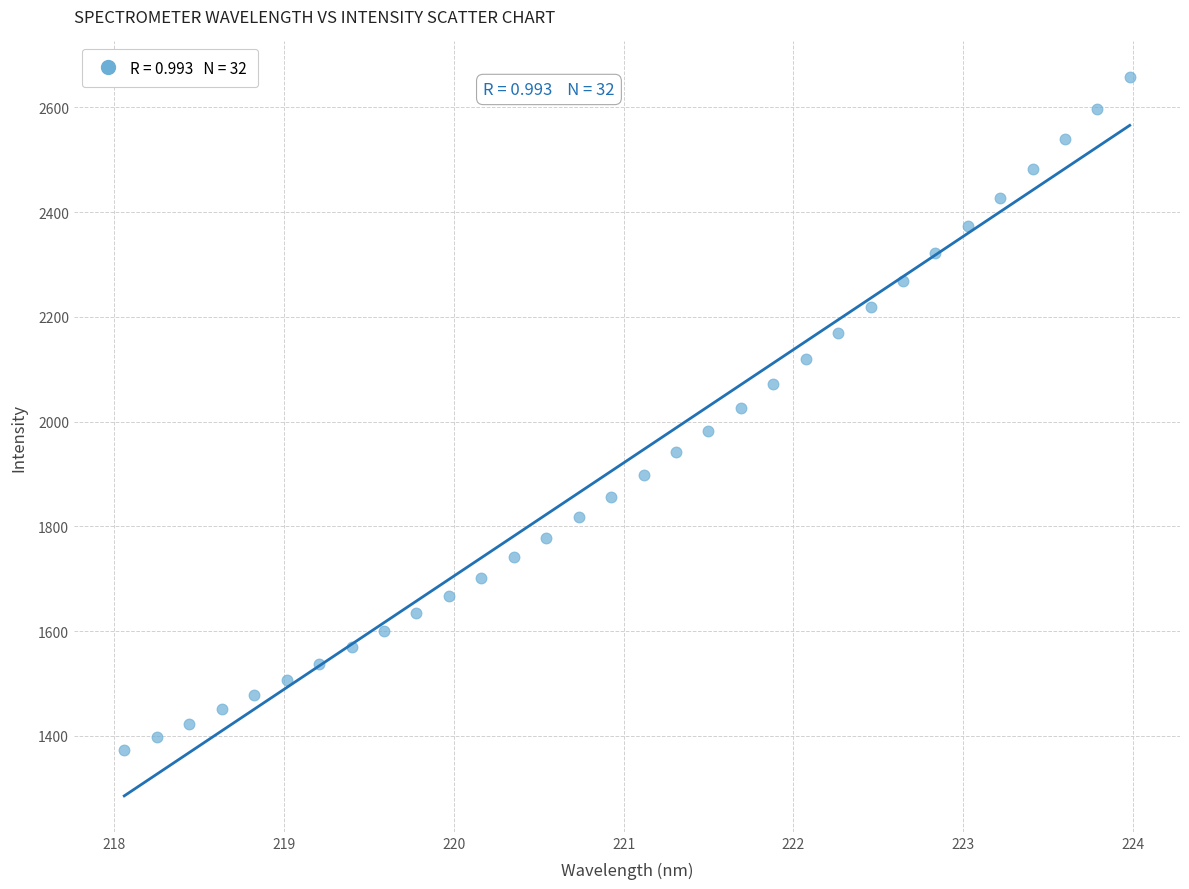

What is the range of X values (max minus min)?

5.9